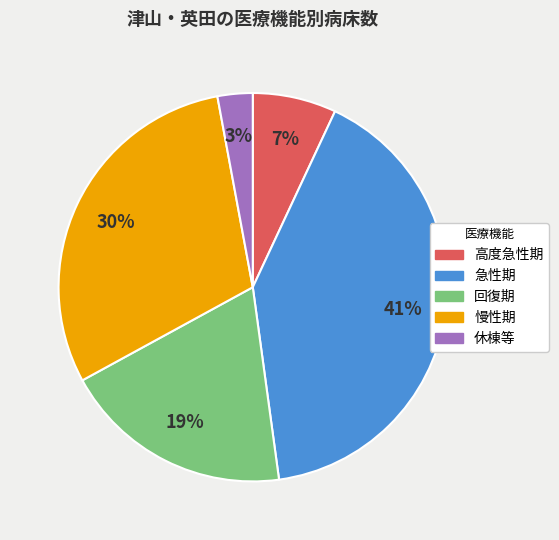

How many segments does this pie chart have?

5